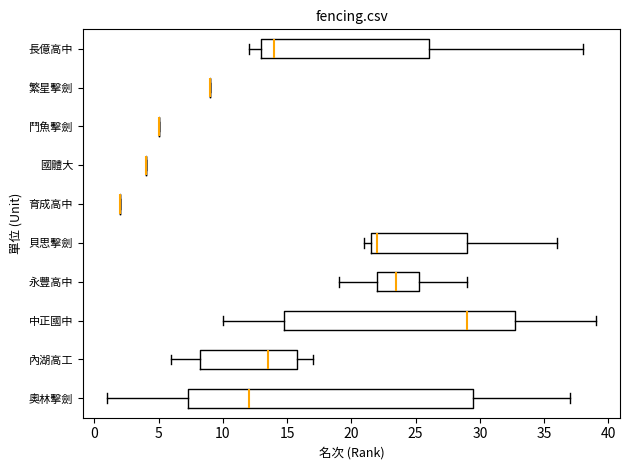

Reading bottom to top, read every box against the x-axis: the position of its median line, the range the box covers, and the ends of its whiskers. The values are not printed on the chart, so give them approximately, as read against the axis.

奧林擊劍: median 12.0, box 7.5 to 29.5, whiskers 1.0 to 37.0
內湖高工: median 13.5, box 8.5 to 16.0, whiskers 6.0 to 17.0
中正國中: median 29.0, box 15.0 to 33.0, whiskers 10.0 to 39.0
永豐高中: median 23.5, box 22.0 to 25.5, whiskers 19.0 to 29.0
貝思擊劍: median 22.0, box 21.5 to 29.0, whiskers 21.0 to 36.0
育成高中: box collapsed to a line at 2.0, whiskers 2.0 to 2.0
國體大: box collapsed to a line at 4.0, whiskers 4.0 to 4.0
鬥魚擊劍: box collapsed to a line at 5.0, whiskers 5.0 to 5.0
繁星擊劍: box collapsed to a line at 9.0, whiskers 9.0 to 9.0
長億高中: median 14.0, box 13.0 to 26.0, whiskers 12.0 to 38.0